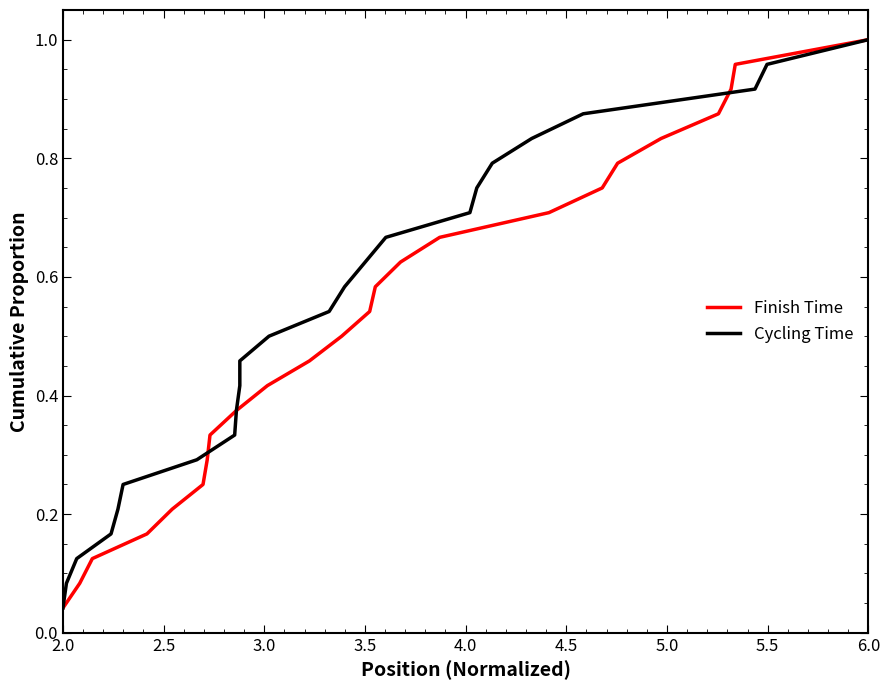

How many lines are shown in the chart?

2